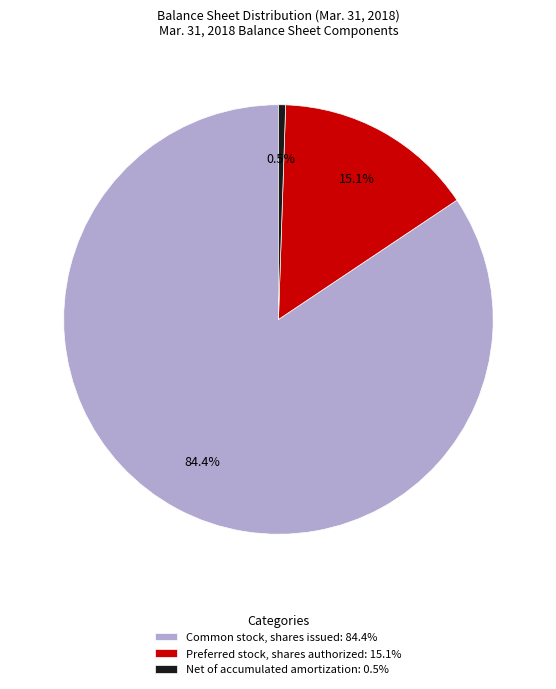

Is there any slice that represents more than half of the pie?

Yes